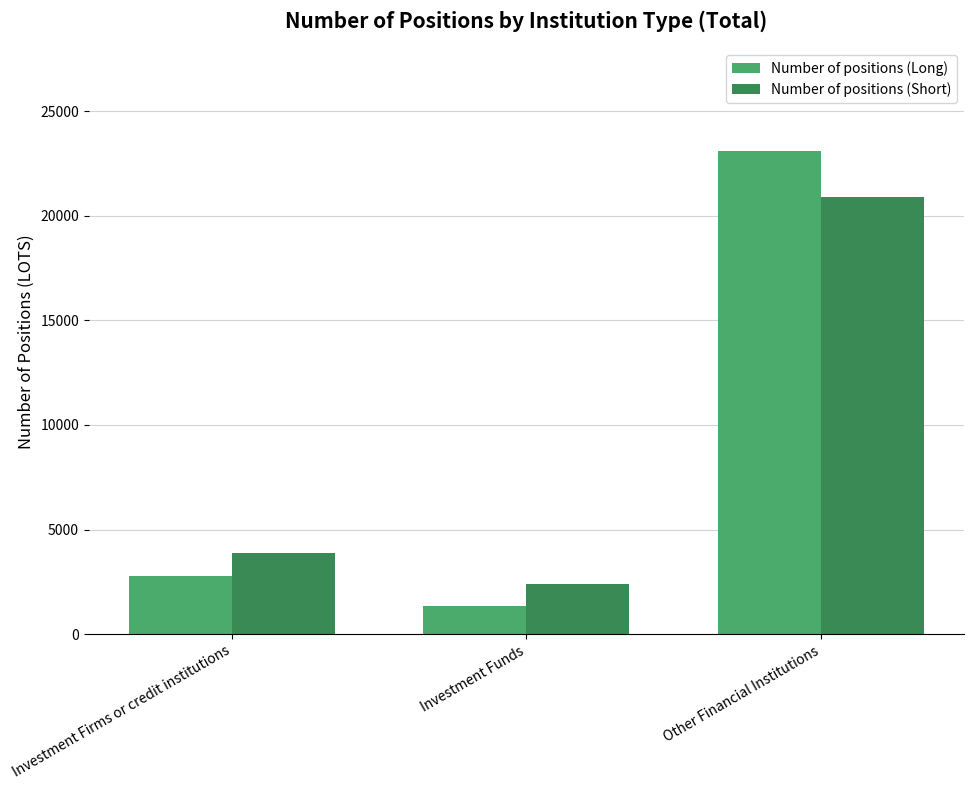

Rank the series by their maximum value, from highest to lowest.

Number of positions (Long), Number of positions (Short)